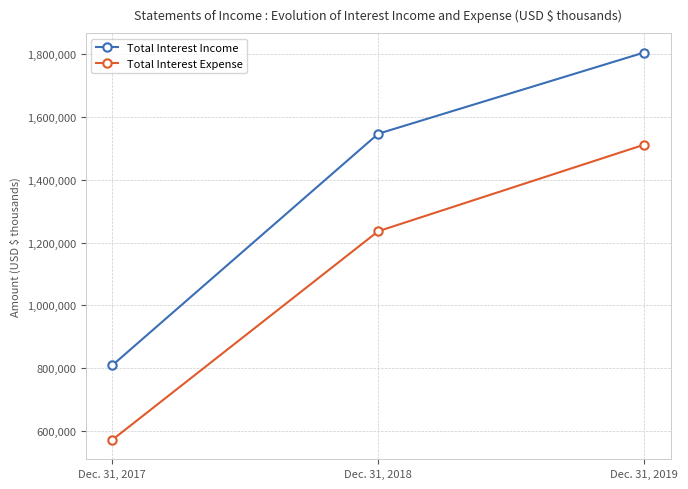

Read the Total Interest Expense value at Dec. 31, 2017.

571109